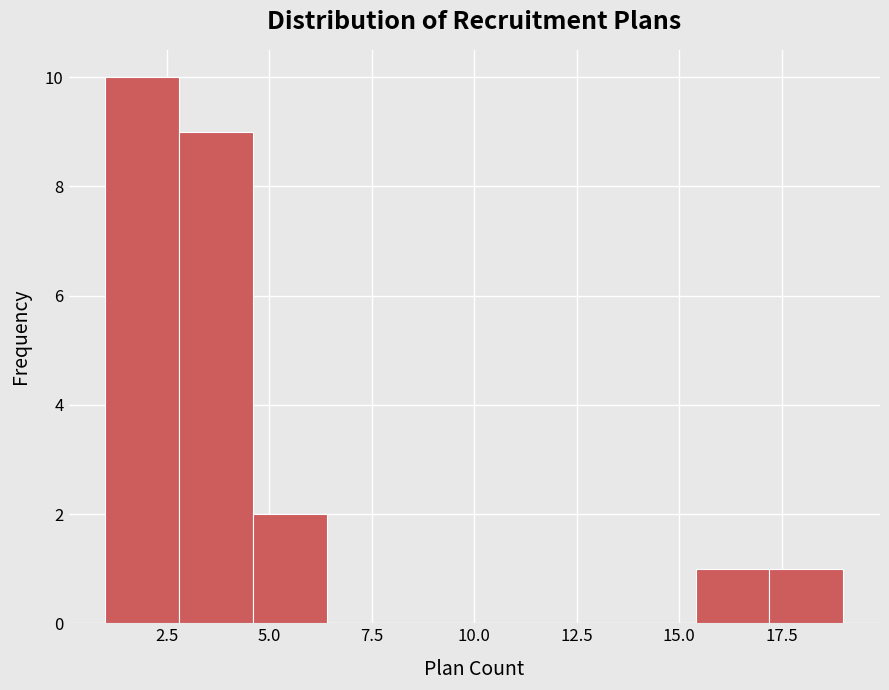

Around what value on the x-axis is the tallest bar? Give the approximate position of its centre, as read against the axis.

2.0